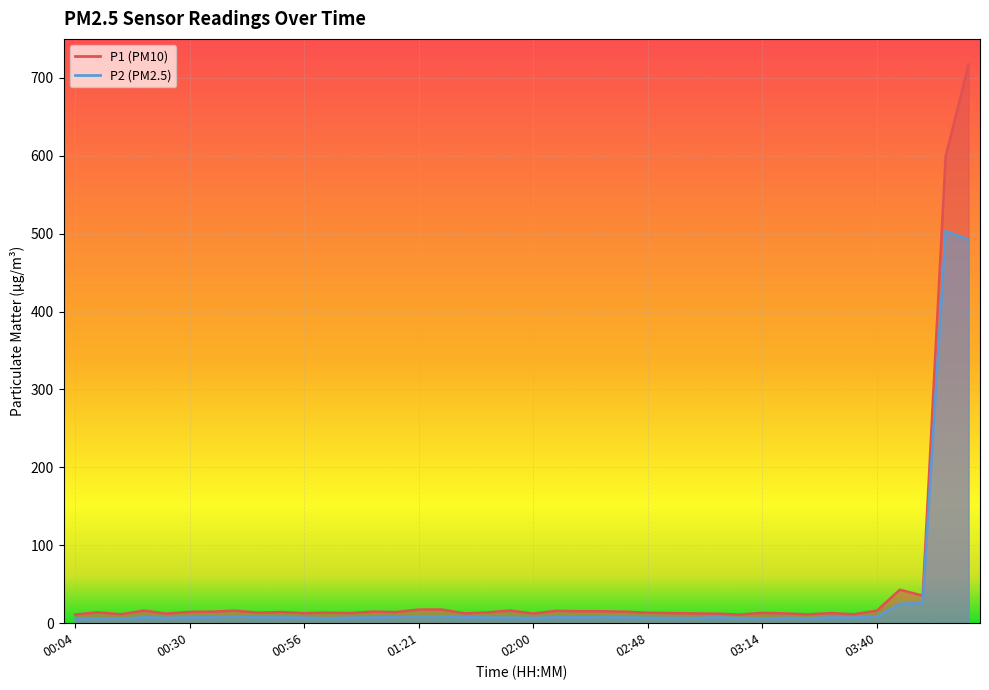

In P1, how many points are lower than both neighbors (excluding endpoints)?

12